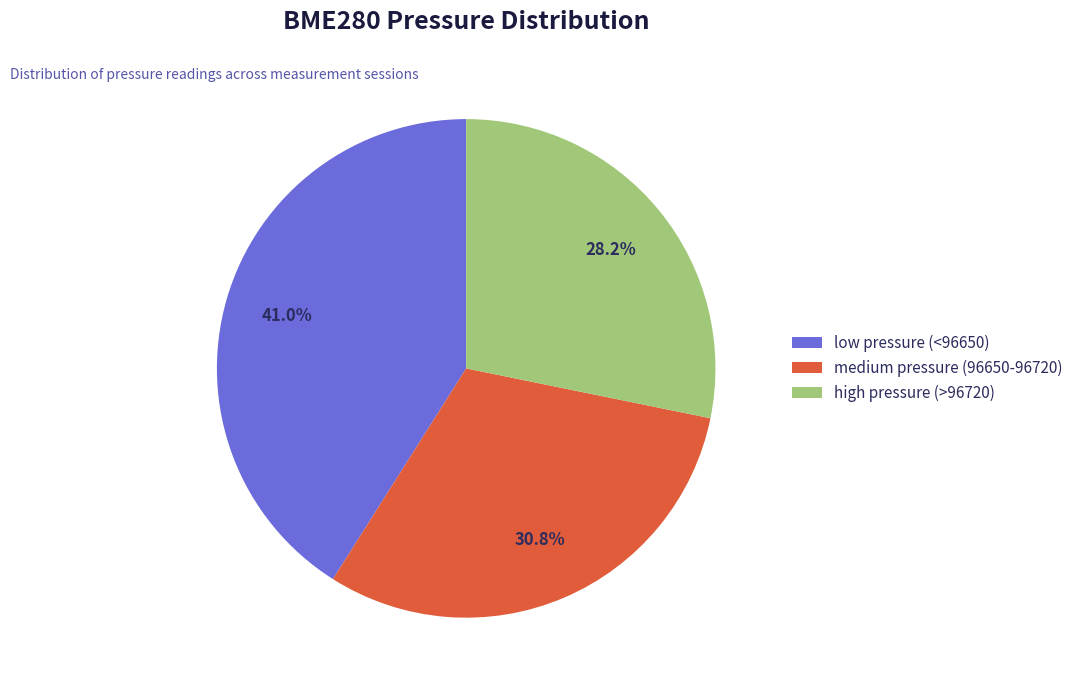

What percentage is NOT represented by low pressure (<96650)?

59.0%